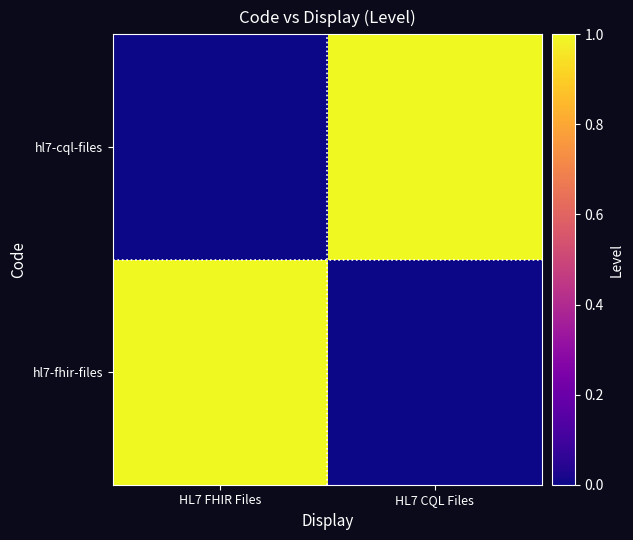

Between HL7 FHIR Files and HL7 CQL Files, which series saw the biggest shift?

hl7-fhir-files